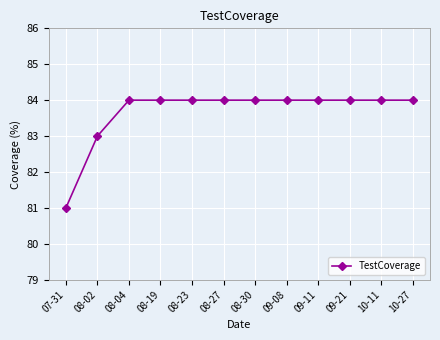

The value at 08-19 is 47. True or false?

False